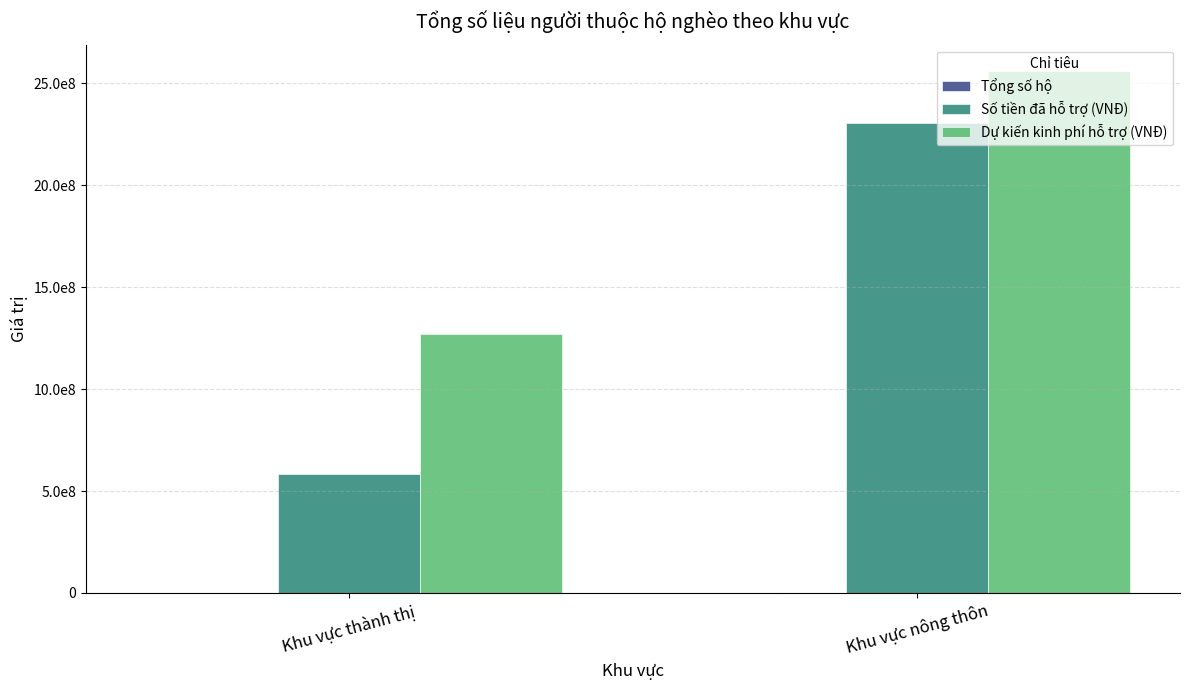

Are the bars horizontal?

No